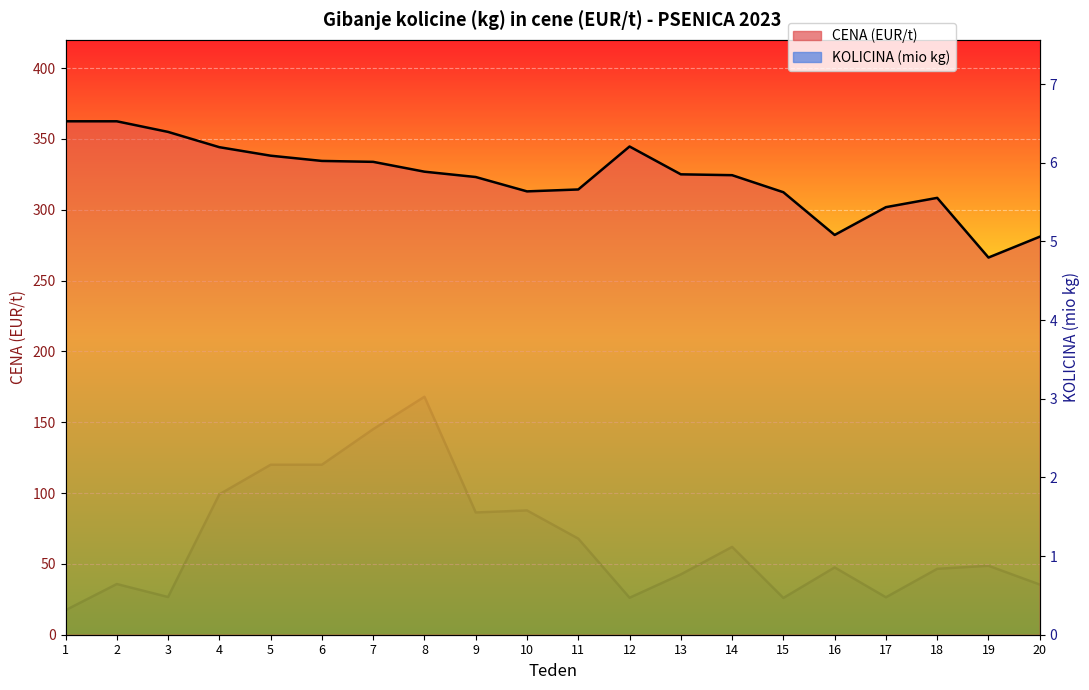

What is the value of the CENA (EUR/t) point at the 11th from the left?

314.4